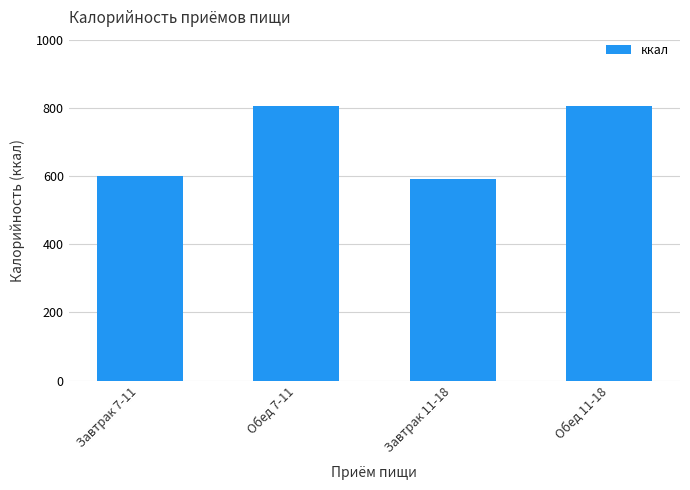

What is the minimum value shown in the chart?

590.4